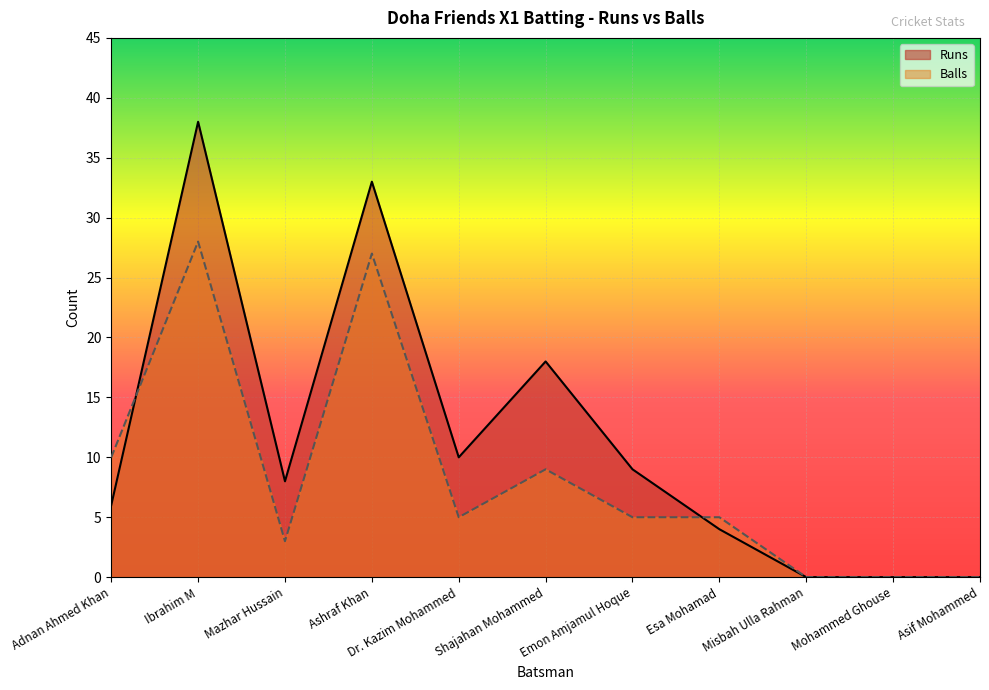

What is the difference between the second highest and minimum values in the Runs series?

33